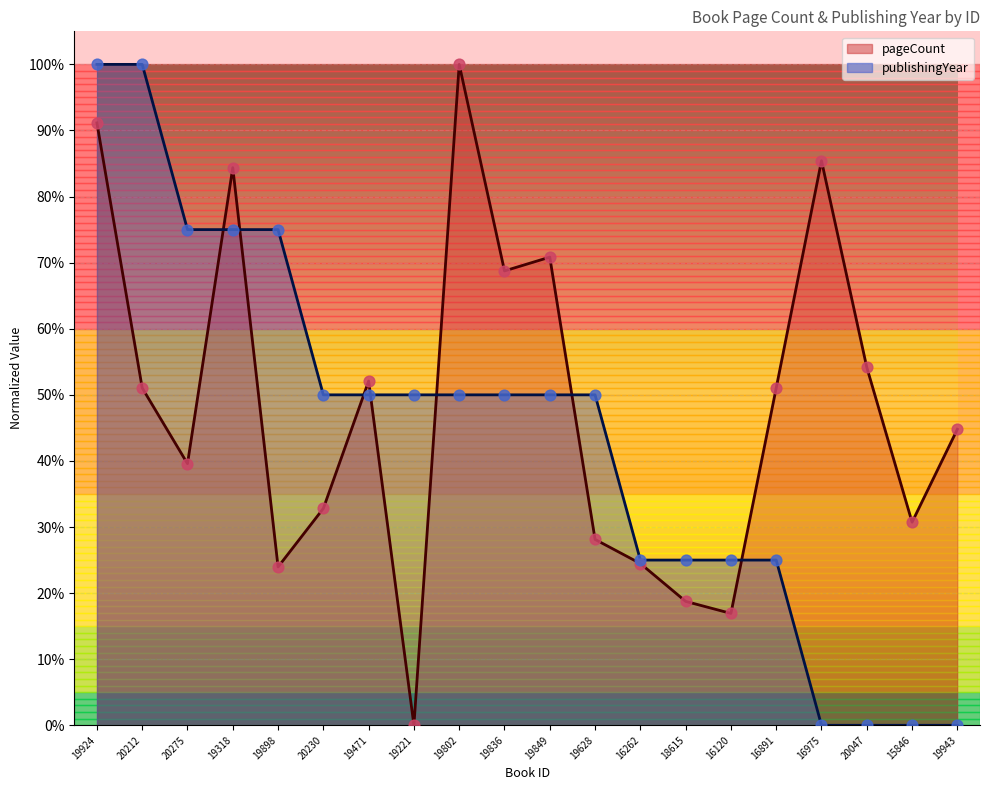

Is the value of pageCount at 16975 greater than the value of publishingYear at 19628?

Yes